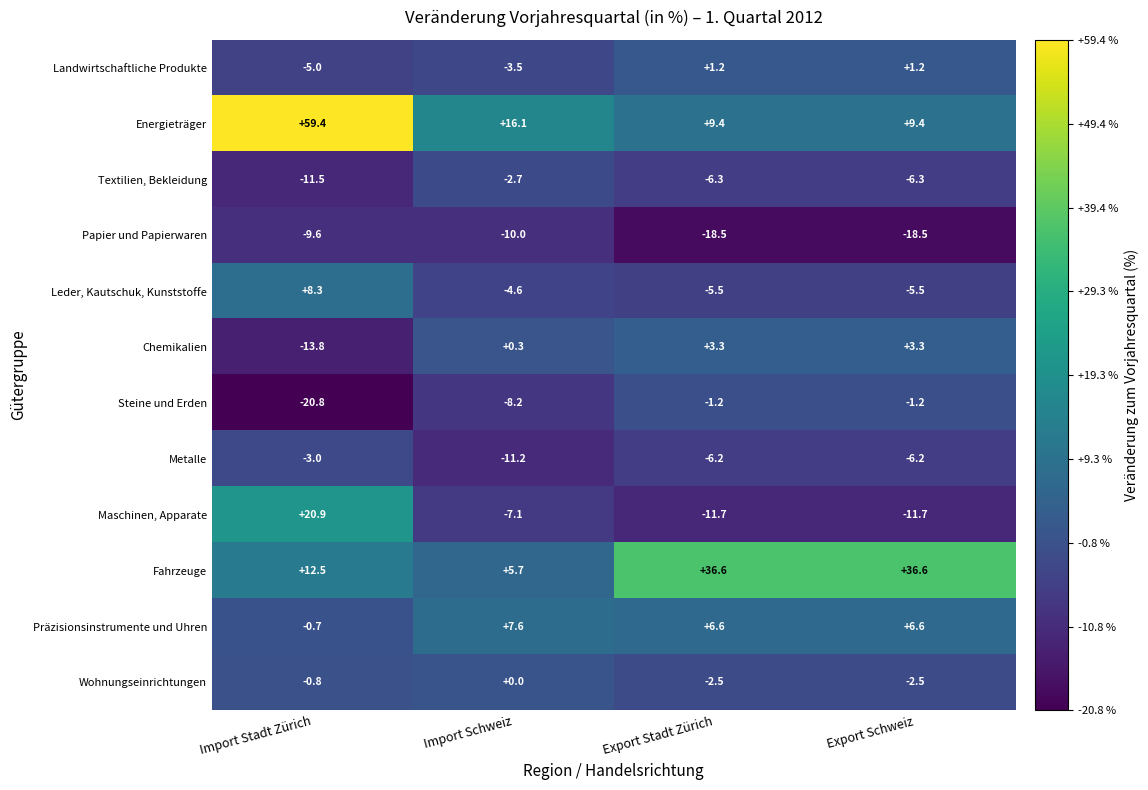

What is the sum of the Energieträger values at Import Schweiz and Export Stadt Zürich?

25.5